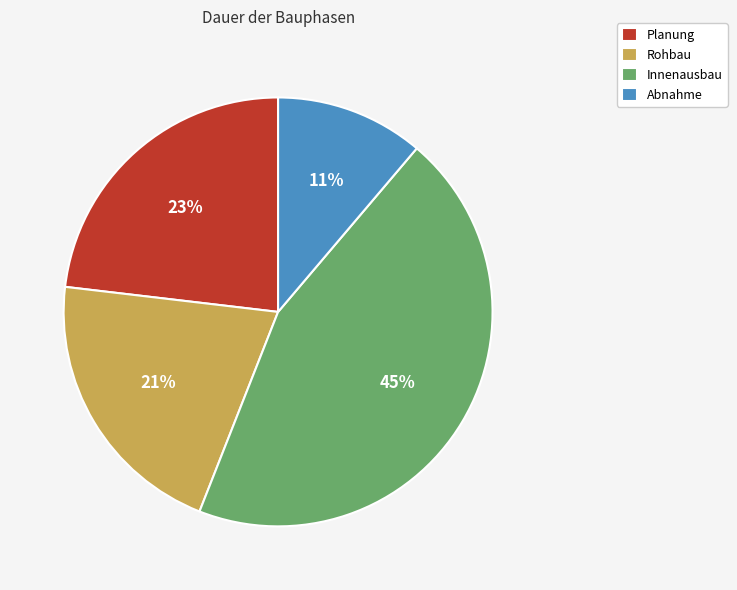

Count the number of slices in the pie.

4